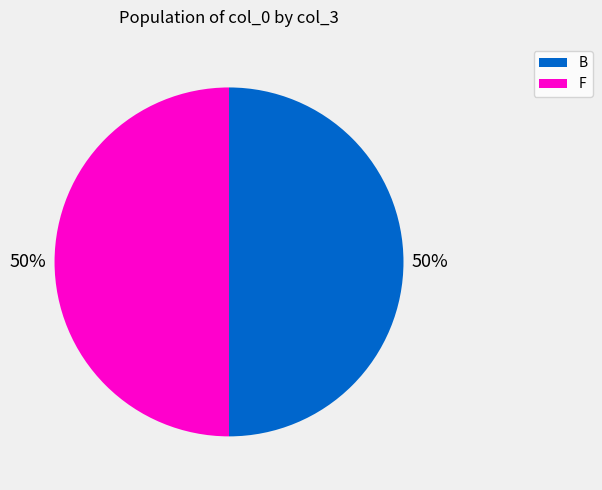

To the nearest percent, what is the average slice percentage?

50%